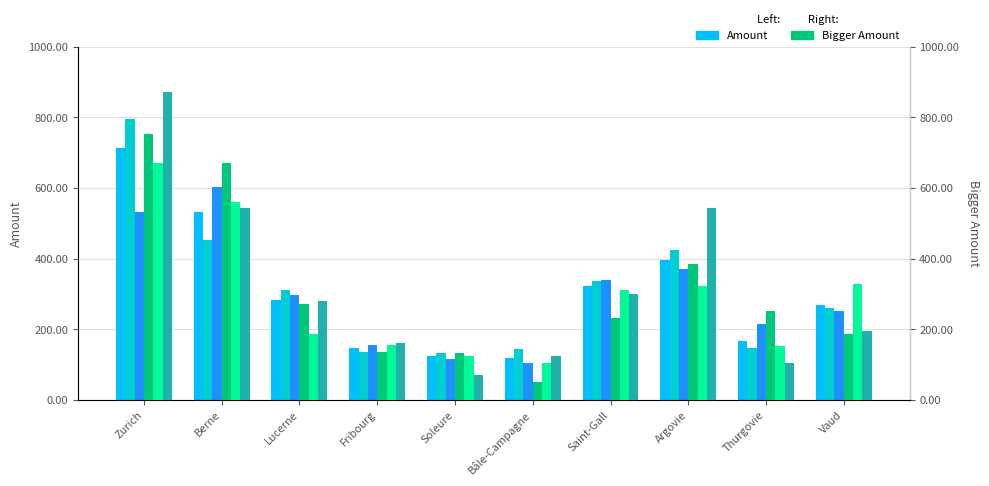

What is the difference between the Total values at Soleure and Vaud?

3.6